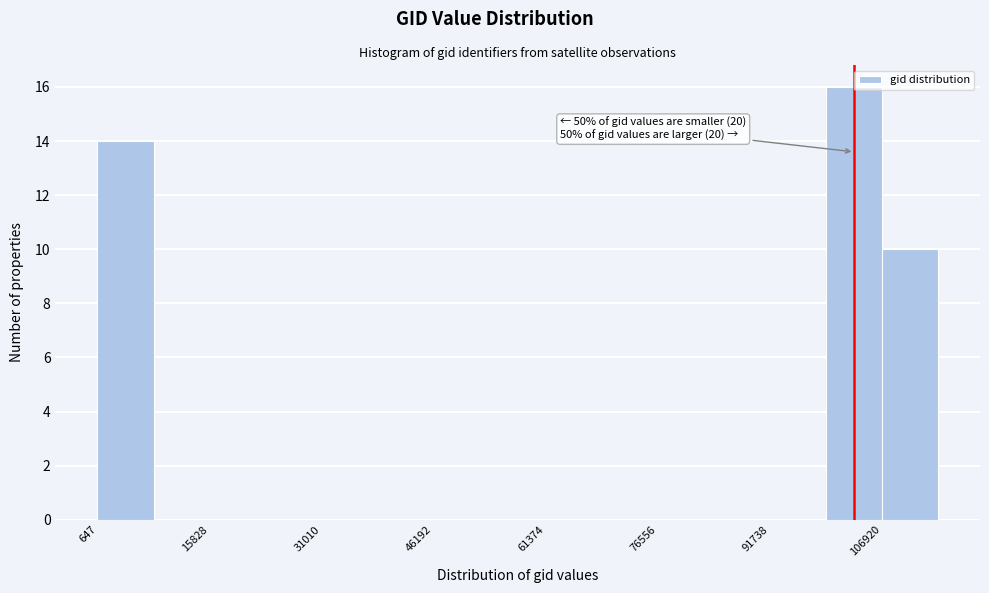

Read against the x-axis, roughly where is the centre of the tallest bar?

104000